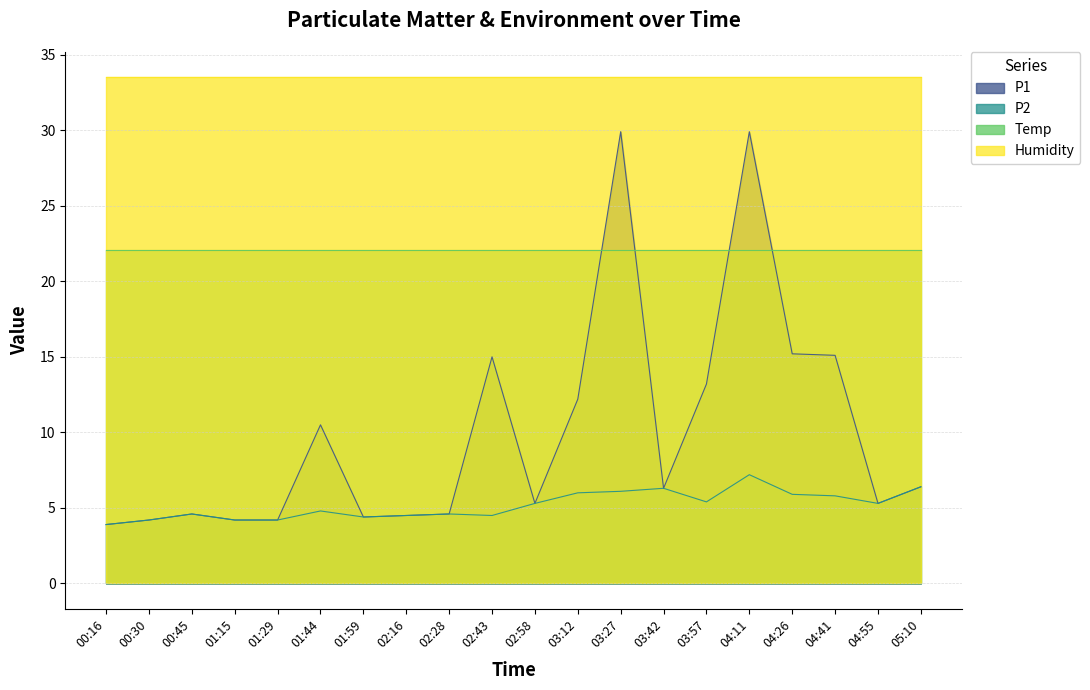

Rank the series by their average value, from lowest to highest.

P2, P1, Temp, Humidity